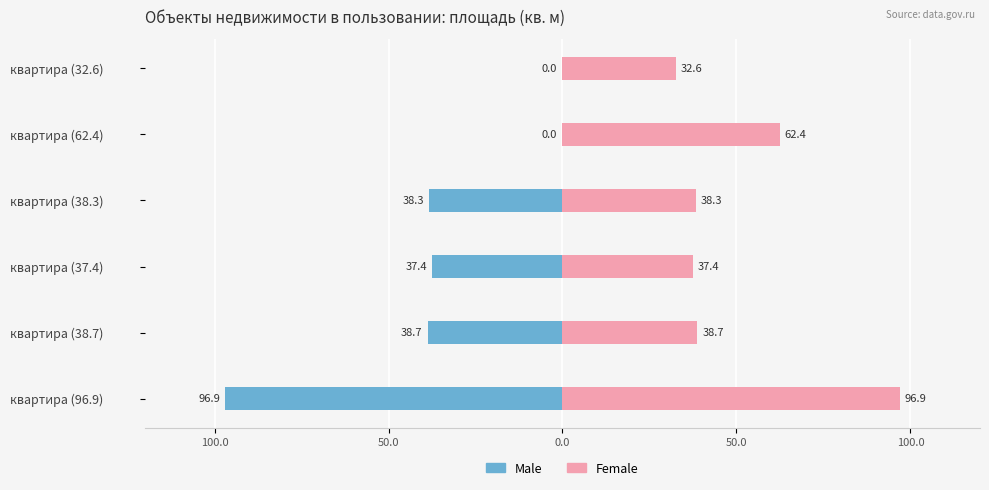

True or false: Female has a value of 19.2 at квартира (38.3).

False